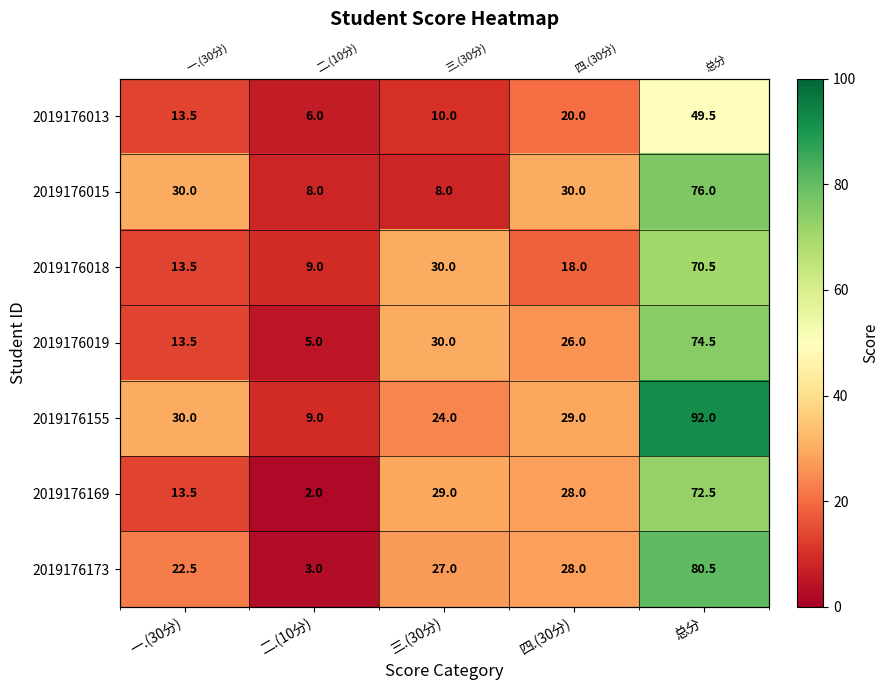

How many values in the 2019176019 series exceed 26?

2